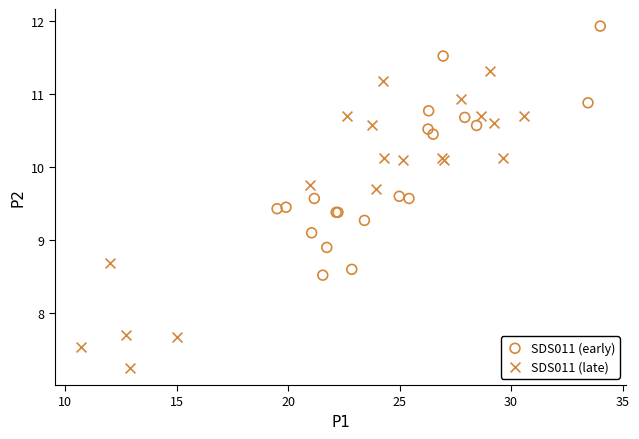

What are all the series names shown in the legend?

SDS011 (early), SDS011 (late)